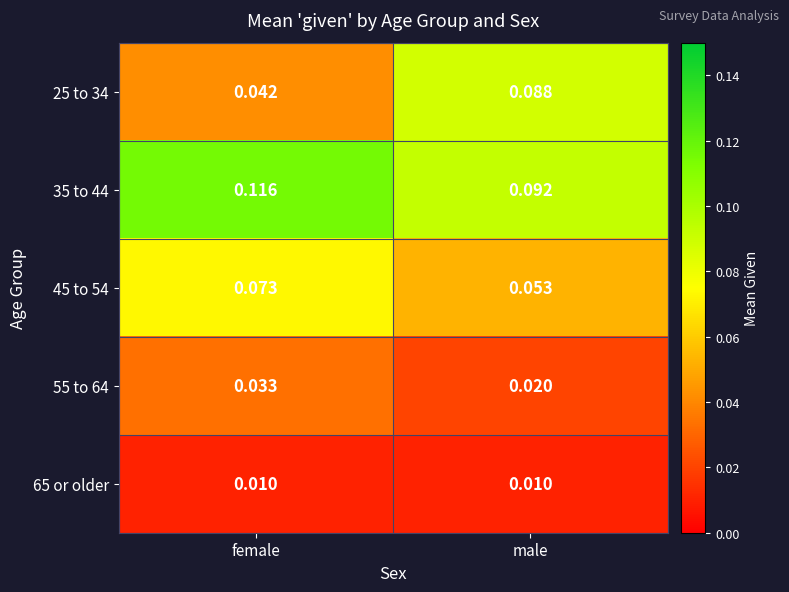

Which label corresponds to the largest value in the chart?

female